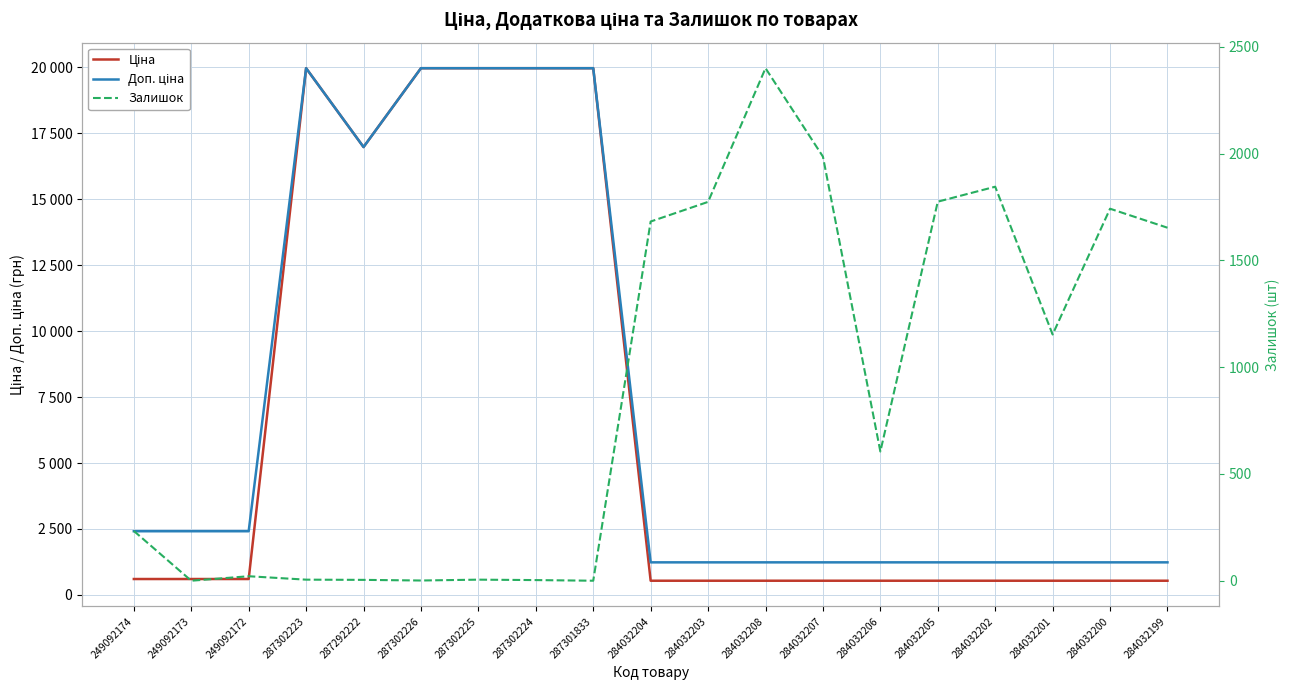

Reading left to right, list all the values displayed in this chart.

Ціна: 603.7	603.7	603.7	19964.2	16976.3	19964.2	19964.2	19964.2	19964.2	539.0	539.0	539.0	539.0	539.0	539.0	539.0	539.0	539.0	539.0
Доп. ціна: 2414.8	2414.8	2414.8	19964.2	16976.3	19964.2	19964.2	19964.2	19964.2	1235.4	1235.4	1235.4	1235.4	1235.4	1235.4	1235.4	1235.4	1235.4	1235.4
Залишок: 233.0	0.0	21.0	5.0	4.0	1.0	5.0	3.0	0.0	1682.0	1774.0	2400.0	1986.0	605.0	1775.0	1845.0	1153.0	1742.0	1653.0